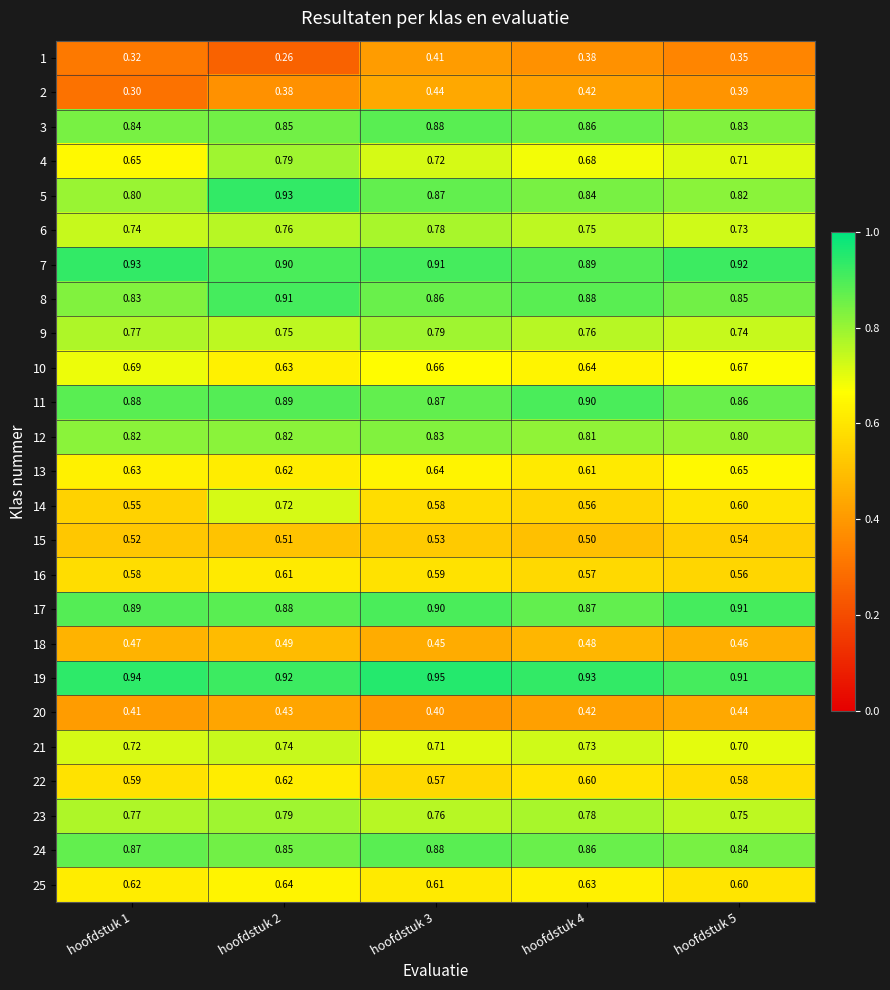

Is the value of 4 at hoofdstuk 4 greater than the value of 9 at hoofdstuk 3?

No